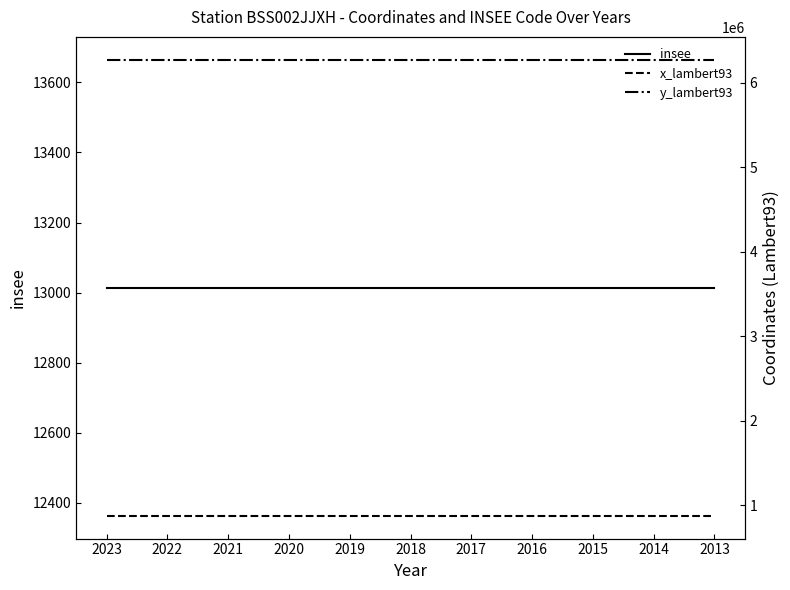

What is the difference between the highest and lowest values at 2020?

6257238